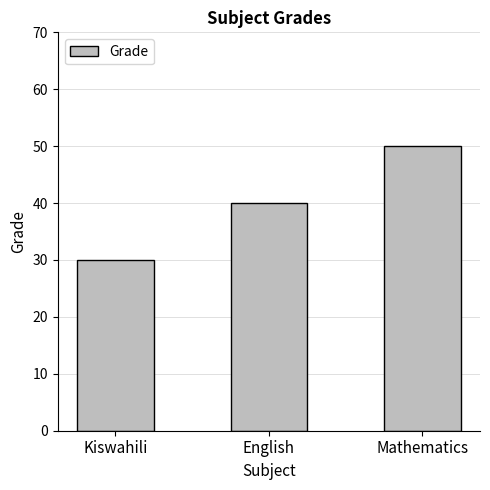

Between English and Kiswahili, which is larger?

English